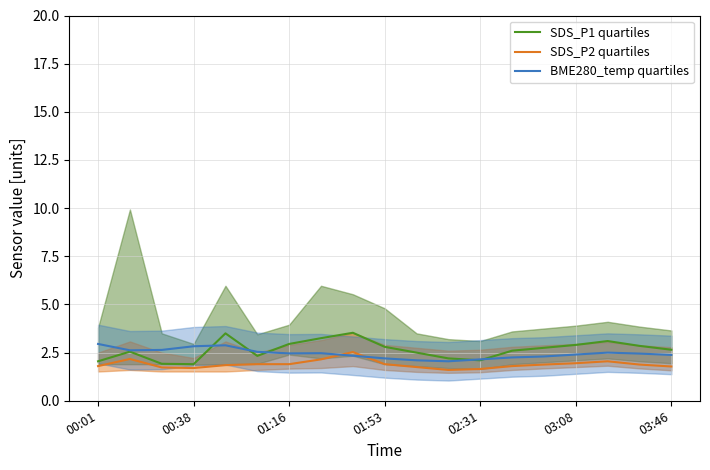

What is the maximum value for BME280_temp quartiles?

3.0